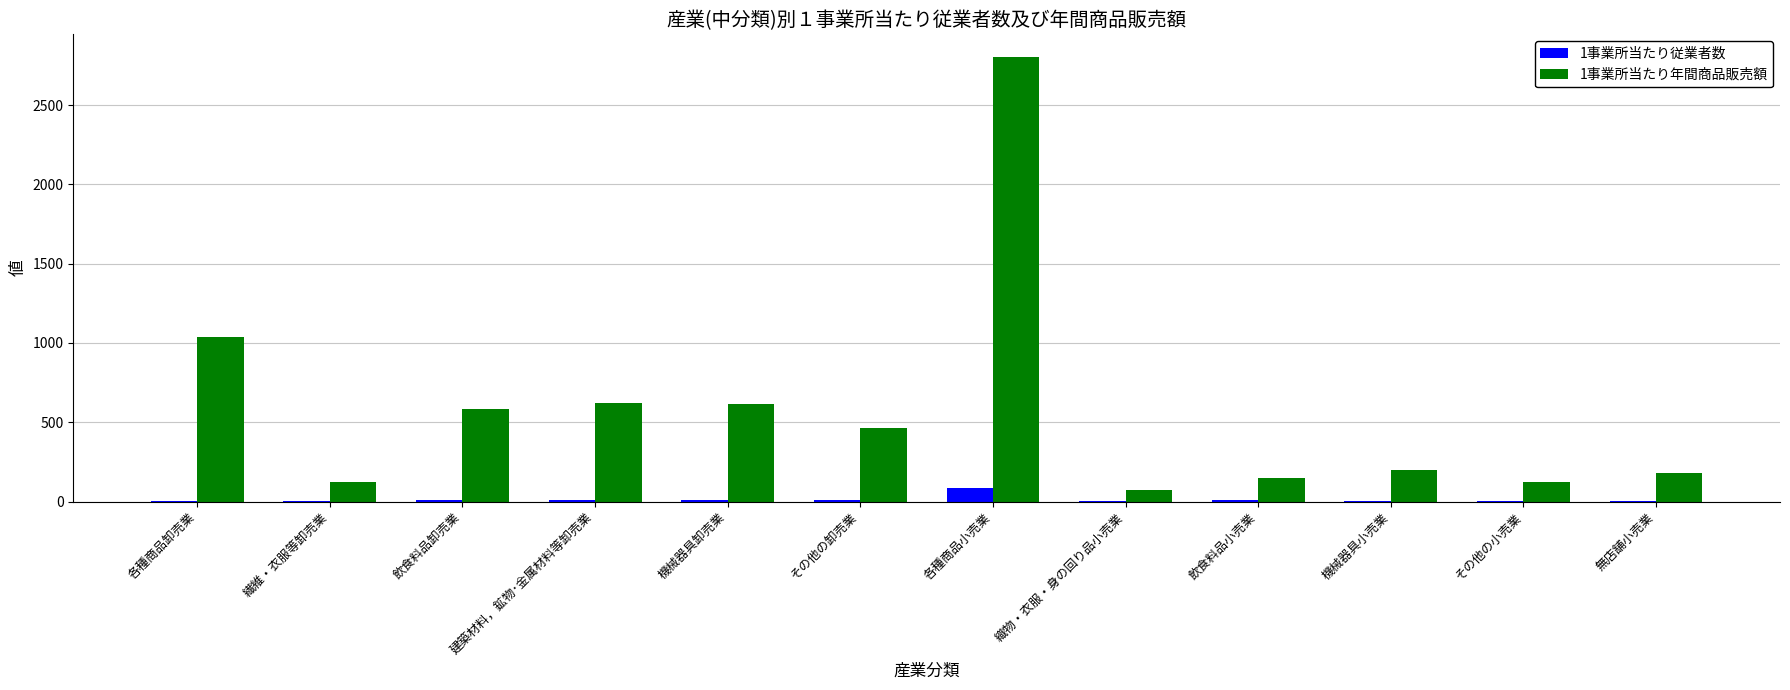

Is it true that 1事業所当たり従業者数 equals 6.4 at その他の小売業?

True